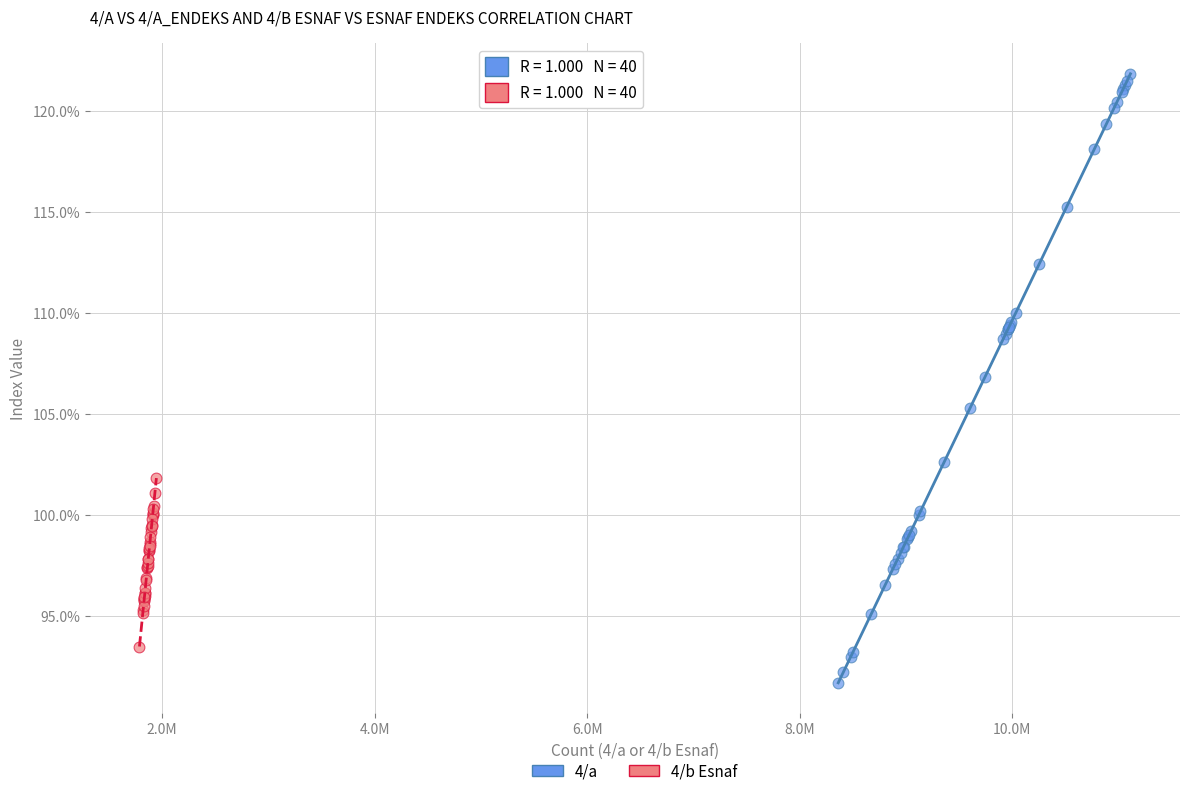

Which series contains the lowest Y value?

4/a